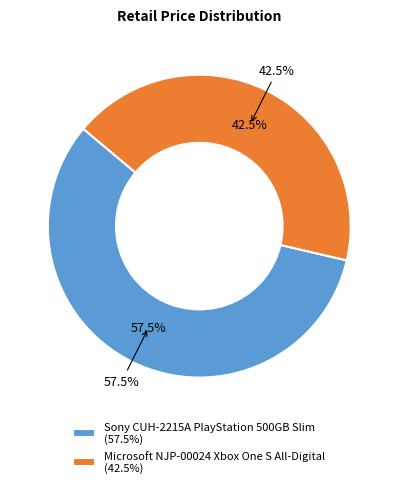

What percentage is the Sony CUH-2215A PlayStation 500GB Slim slice, to the nearest percent?

57%